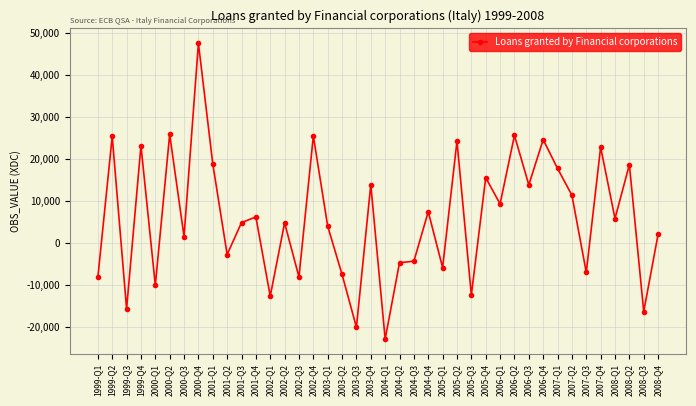

Is it true that the value at 2002-Q3 is -3465?

False